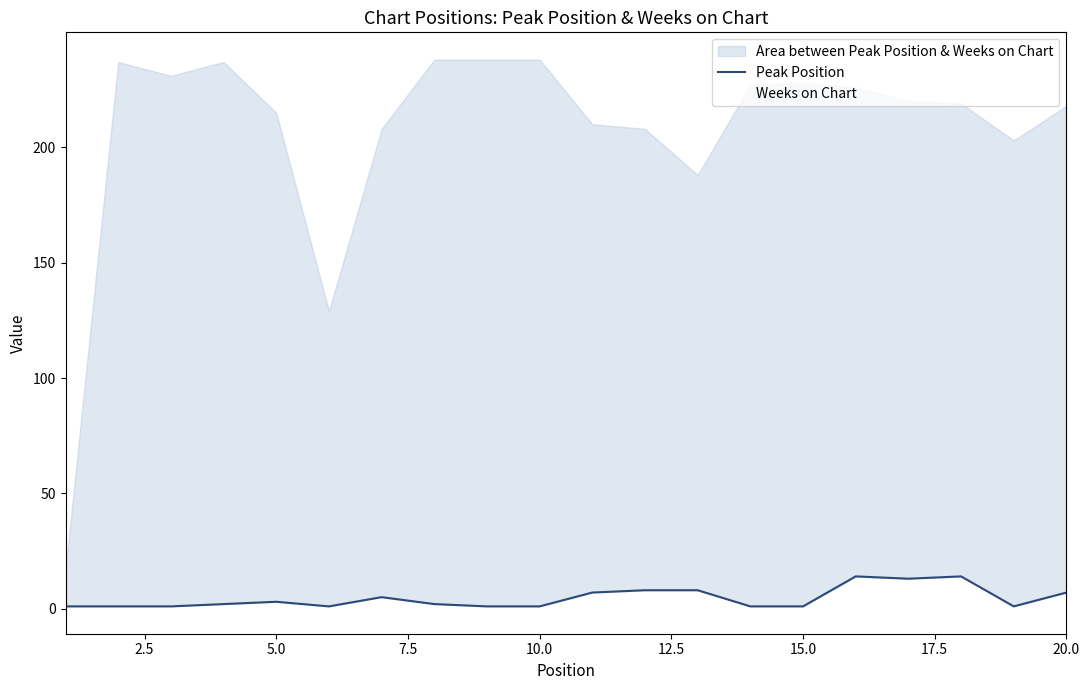

Which series has the largest total across all categories?

Weeks on Chart